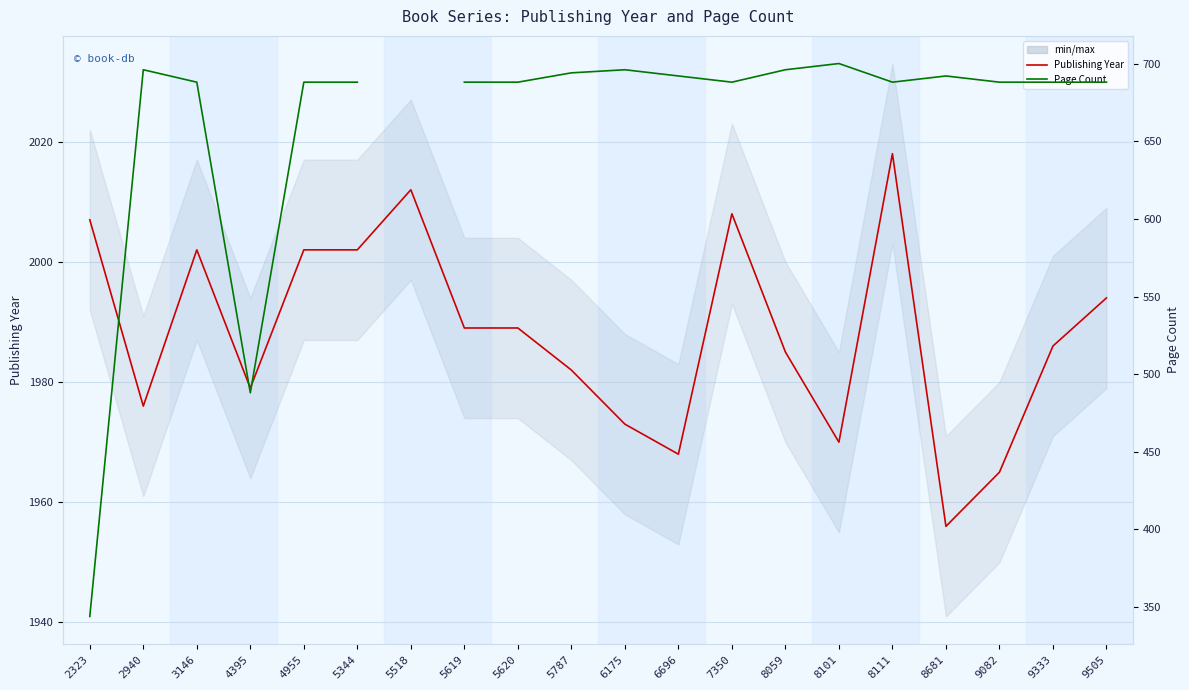

How many data points does each series have?

20